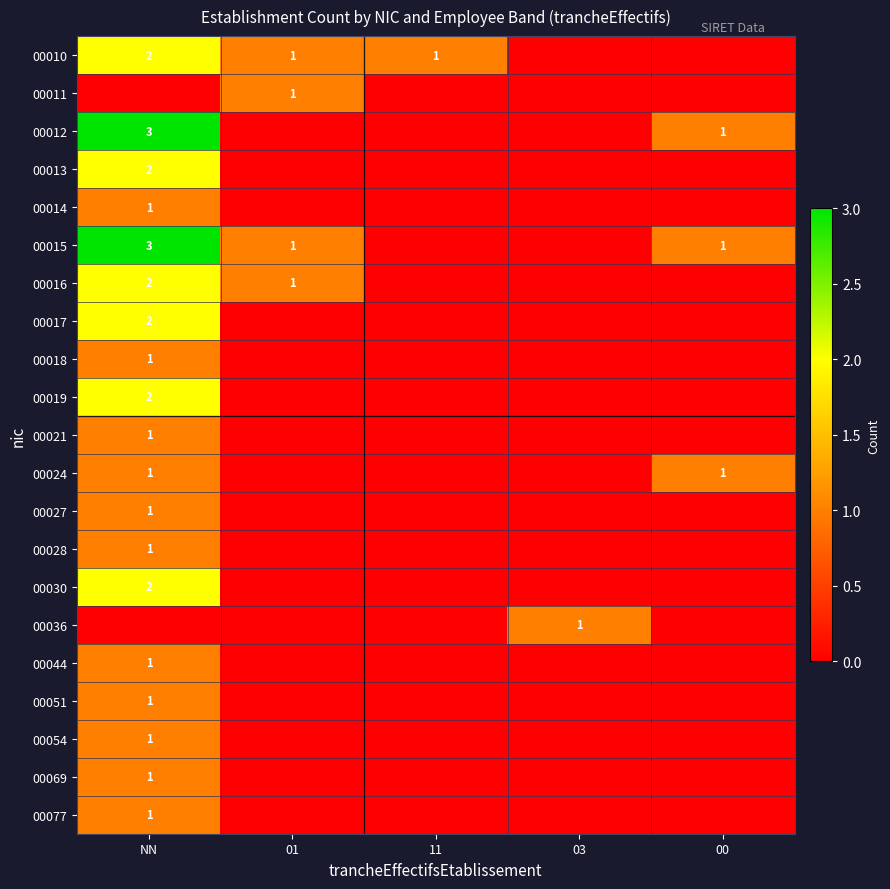

The 00069 series shows 1 at NN. True or false?

True